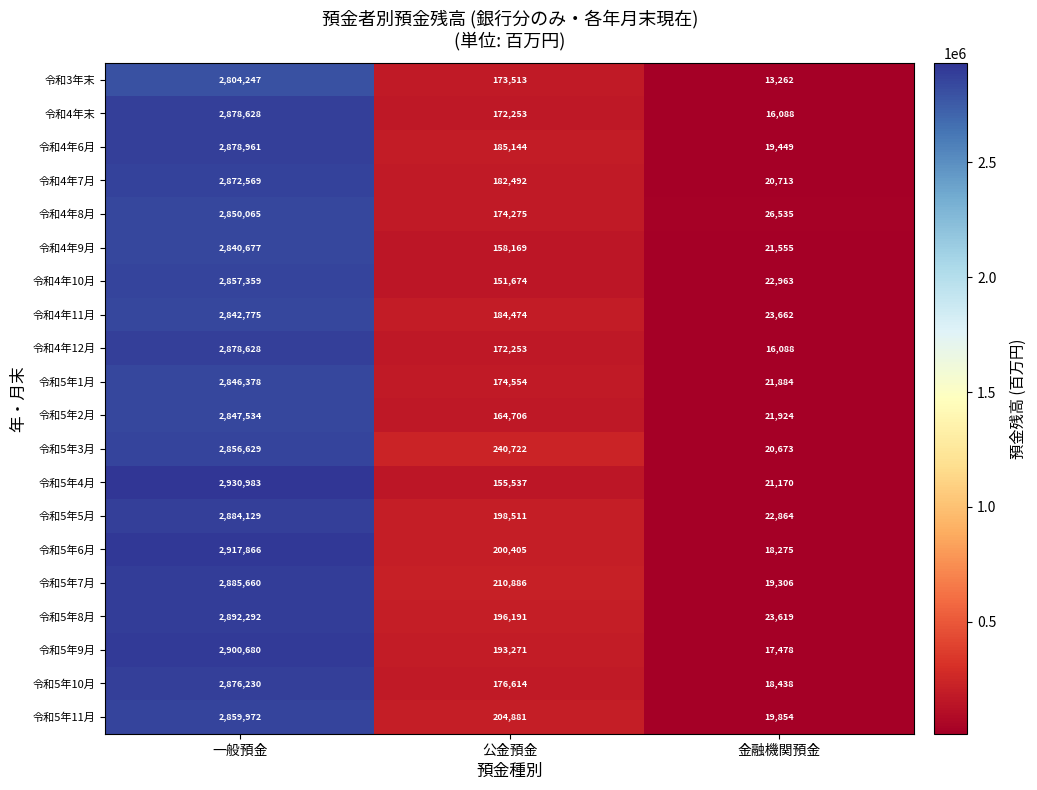

At how many categories does at least one series exceed 585434?

1